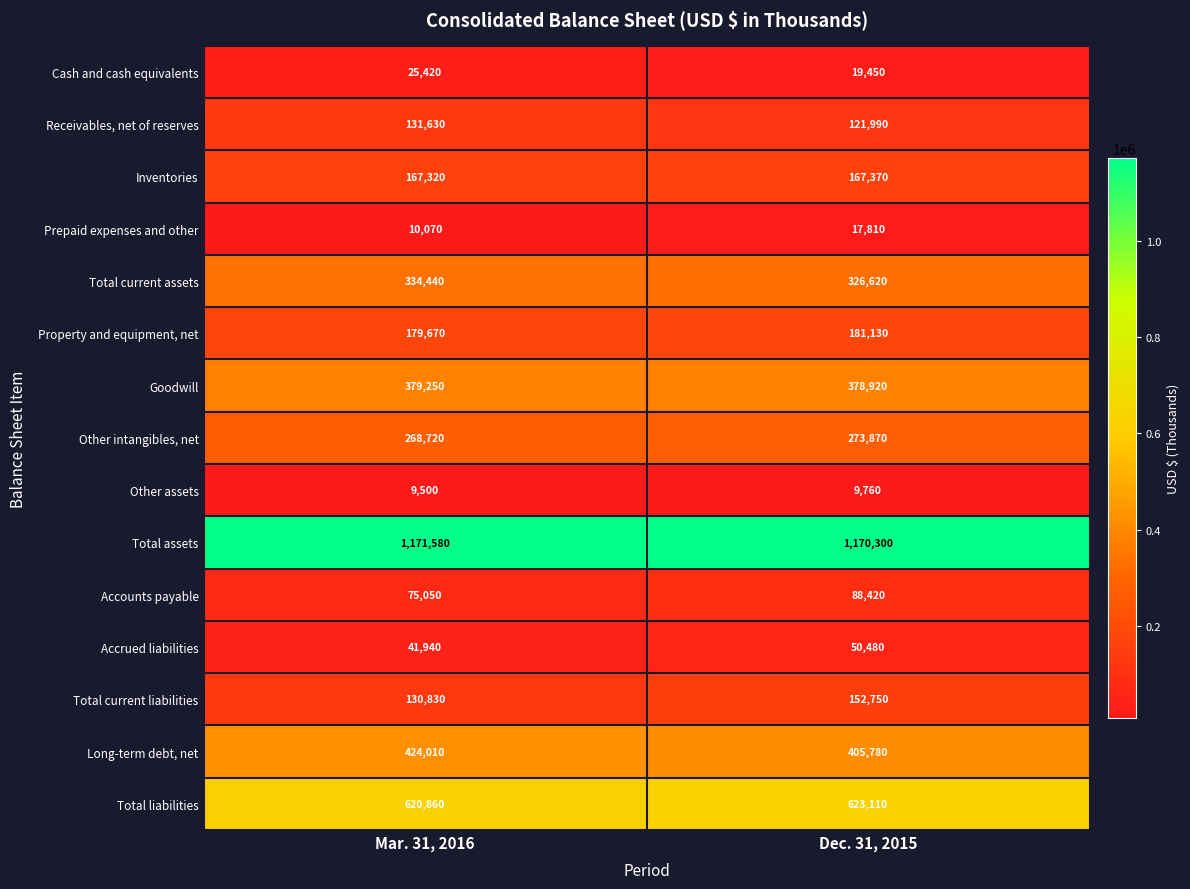

What is the greatest value displayed?

1171580